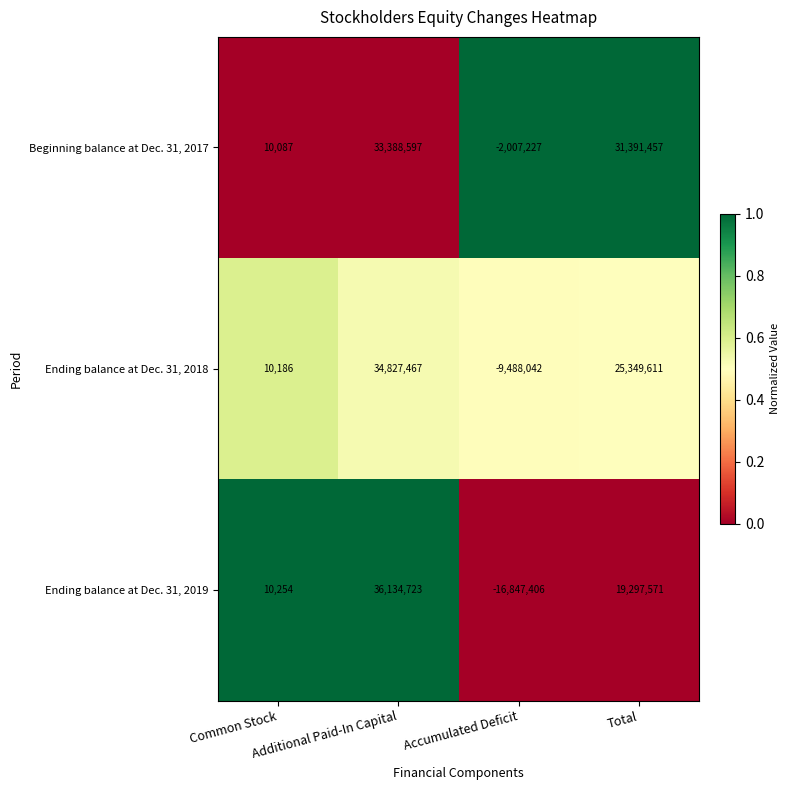

Count the Ending balance at Dec. 31, 2018 values in the range 10186 to 34827467.

3